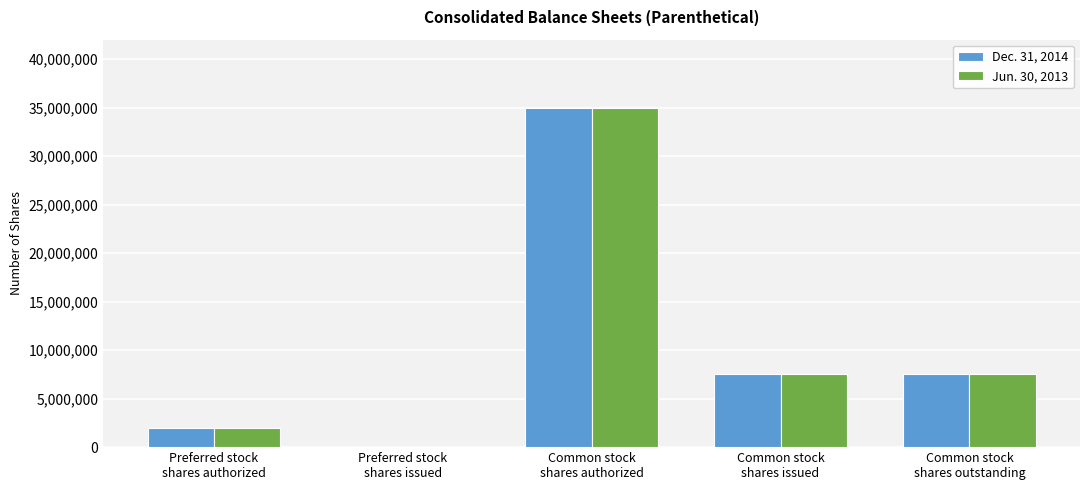

What is the greatest value displayed?

35000000